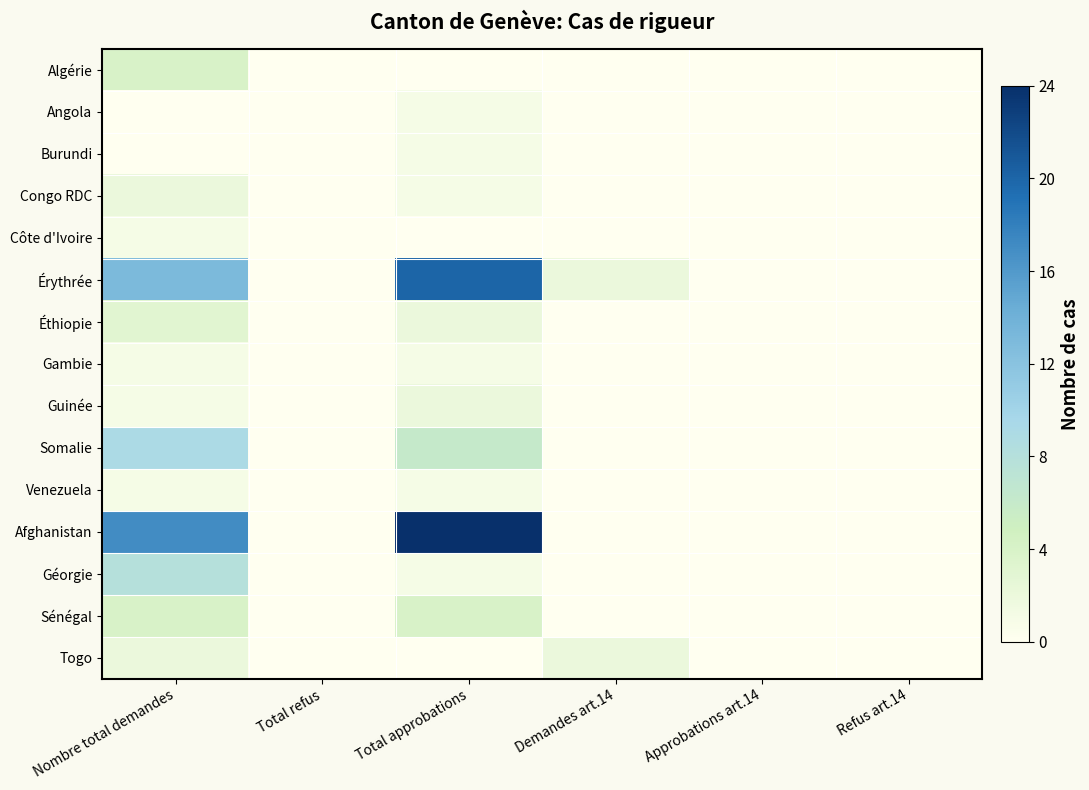

Count the number of data series in this chart.

15